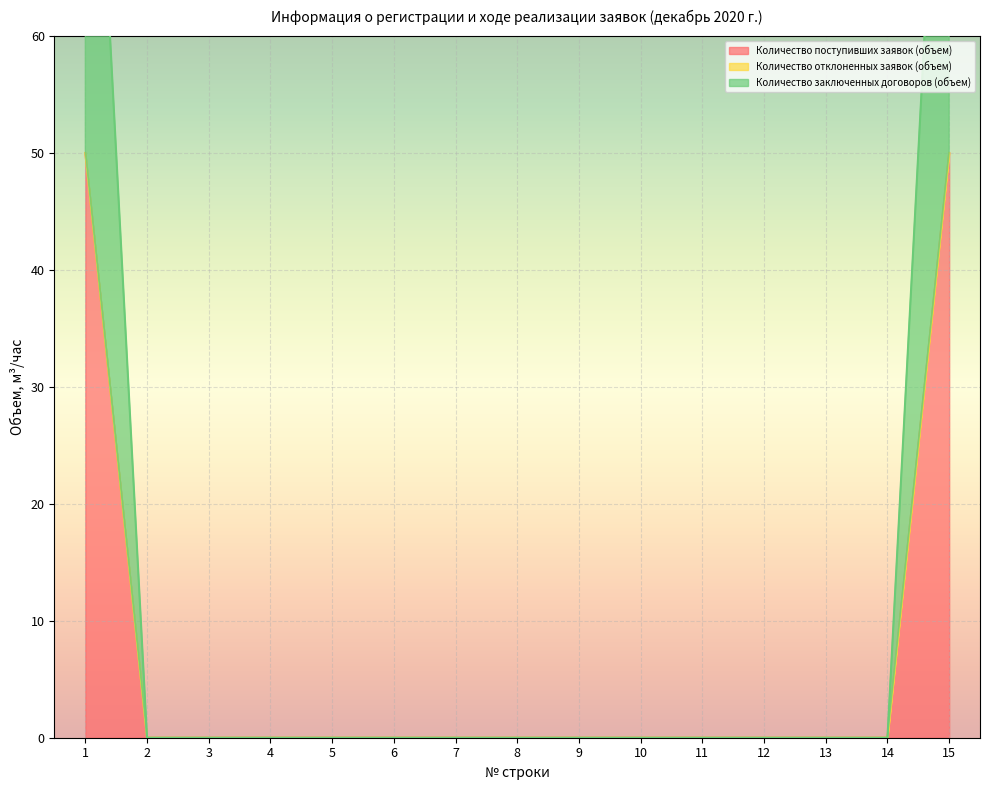

True or false: Количество поступивших заявок (объем) has more than 1 points higher than both neighbors.

False